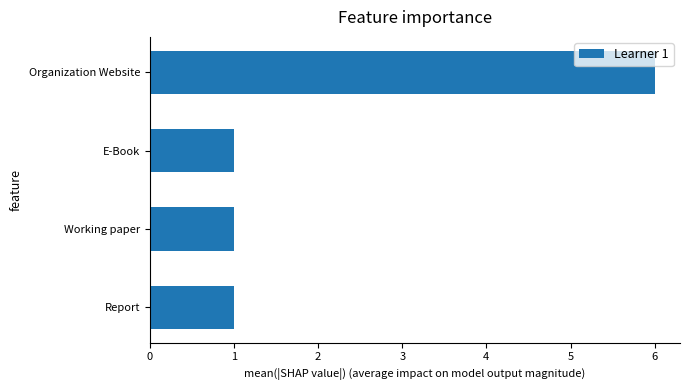

What is the sum of the values at Working paper and Organization Website?

7